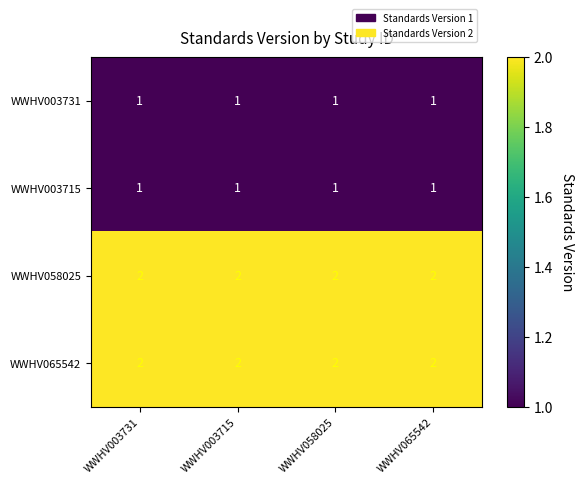

What is the smallest value displayed?

1